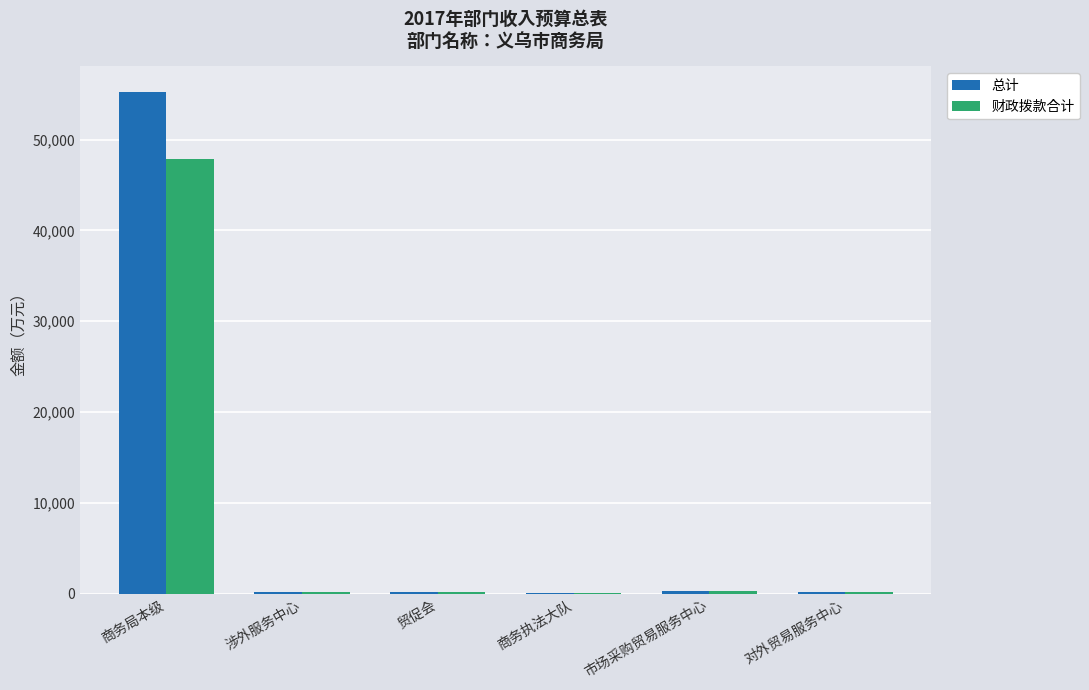

Which series has the widest spread of values?

总计